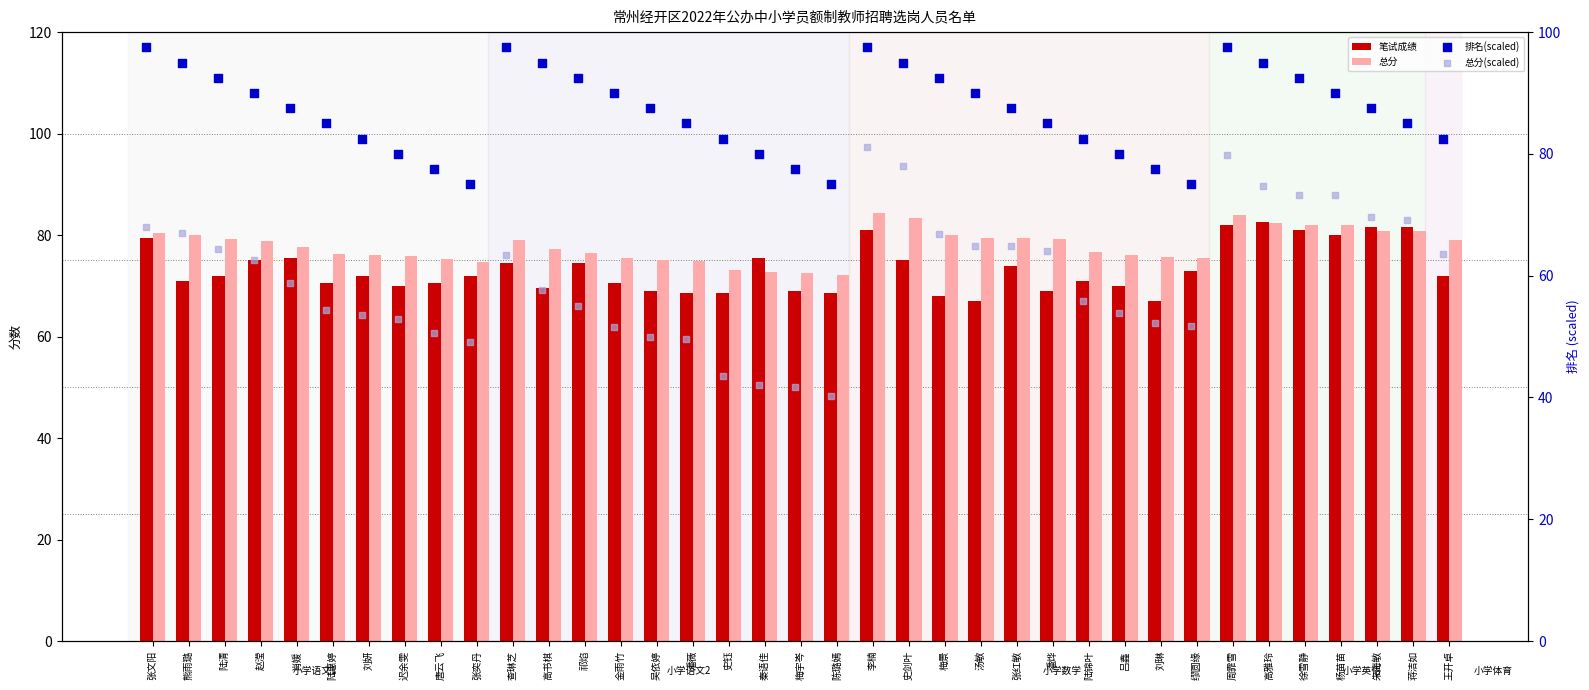

Which series reaches the minimum Y coordinate?

总分(scaled)